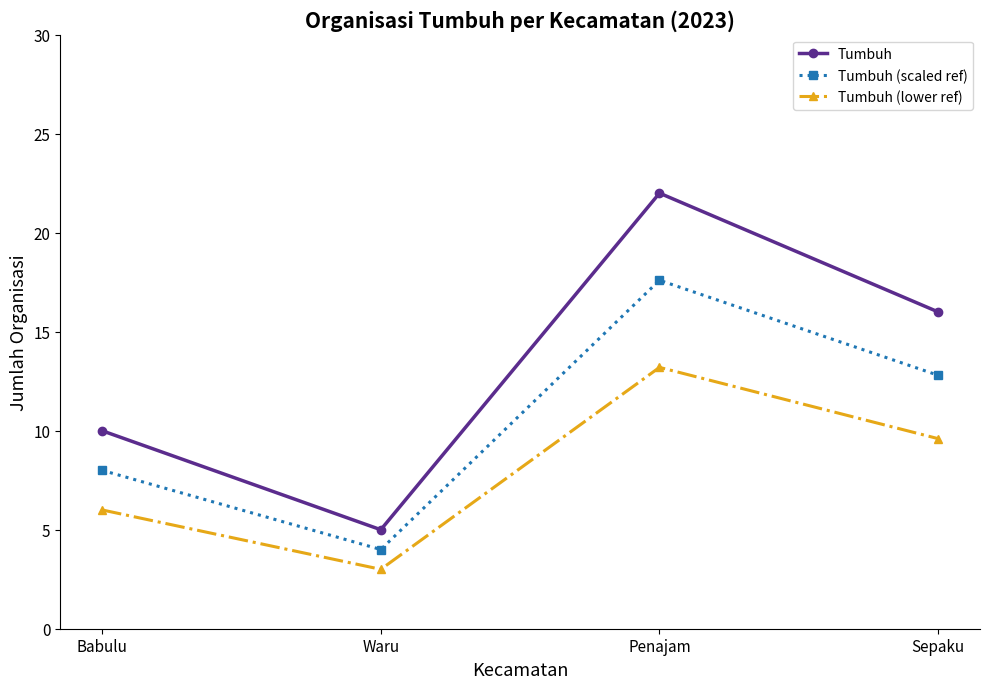

Does the chart display data point markers on the line(s)?

Yes